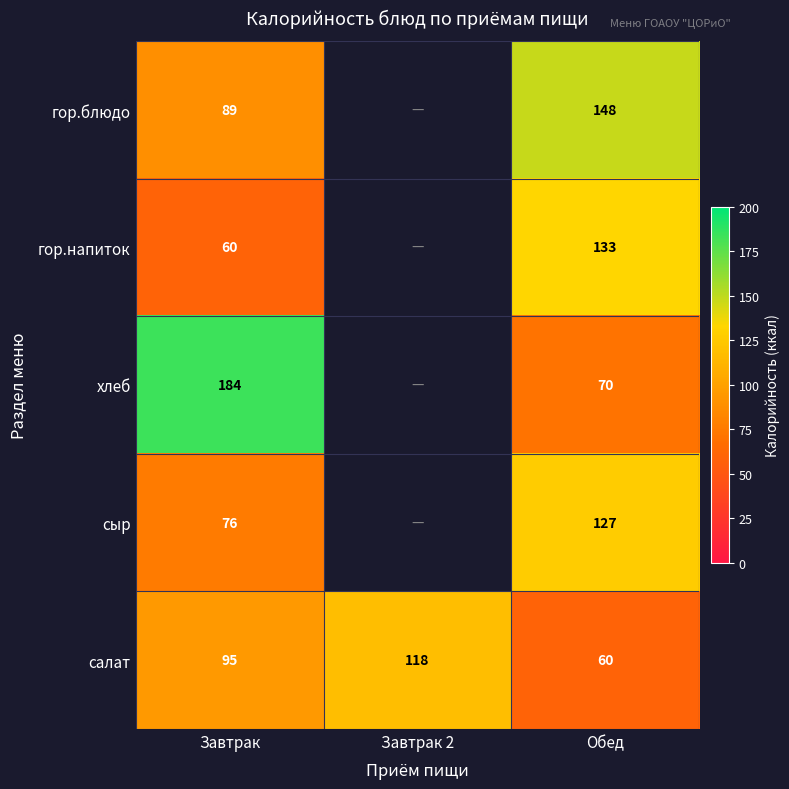

Which series changed the most between Завтрак and Обед?

хлеб